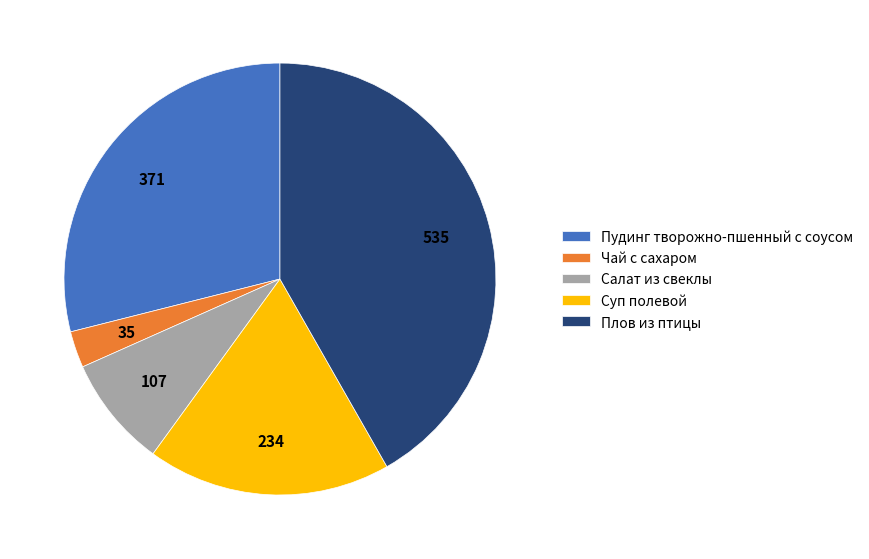

Is Суп полевой the majority of the pie?

No